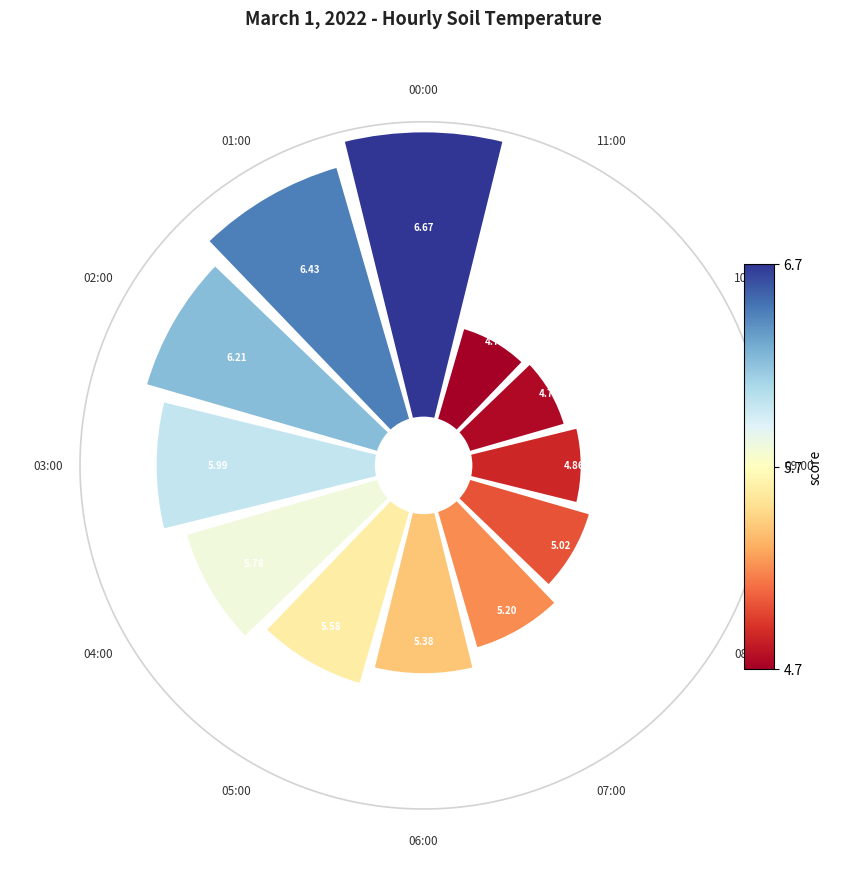

How many segments does this pie chart have?

12